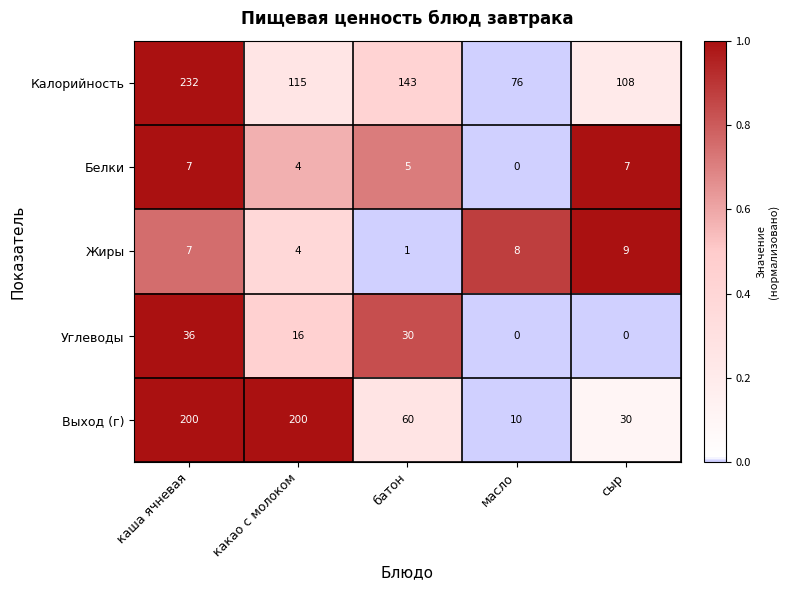

The Калорийность series shows 115 at какао с молоком. True or false?

True